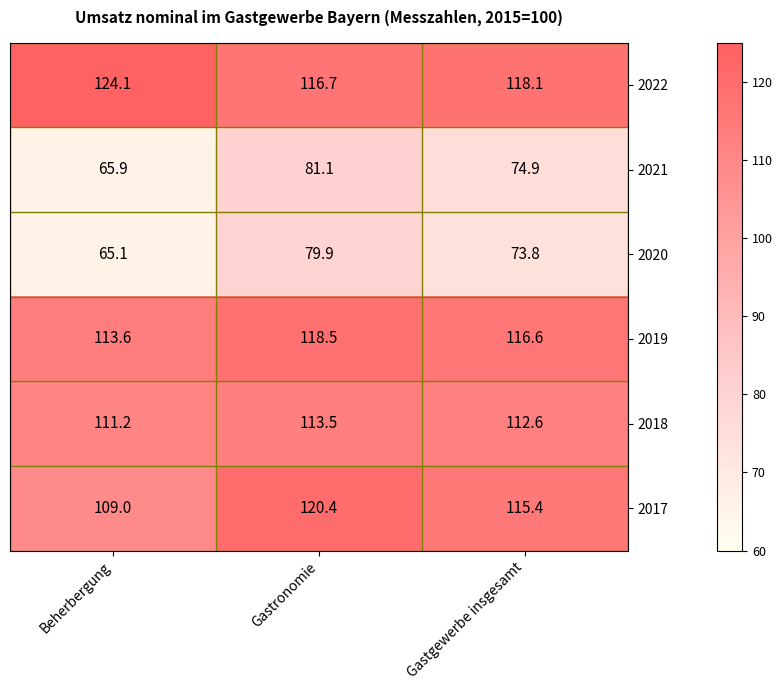

What is the difference between the 2022 values at Gastronomie and Beherbergung?

7.4